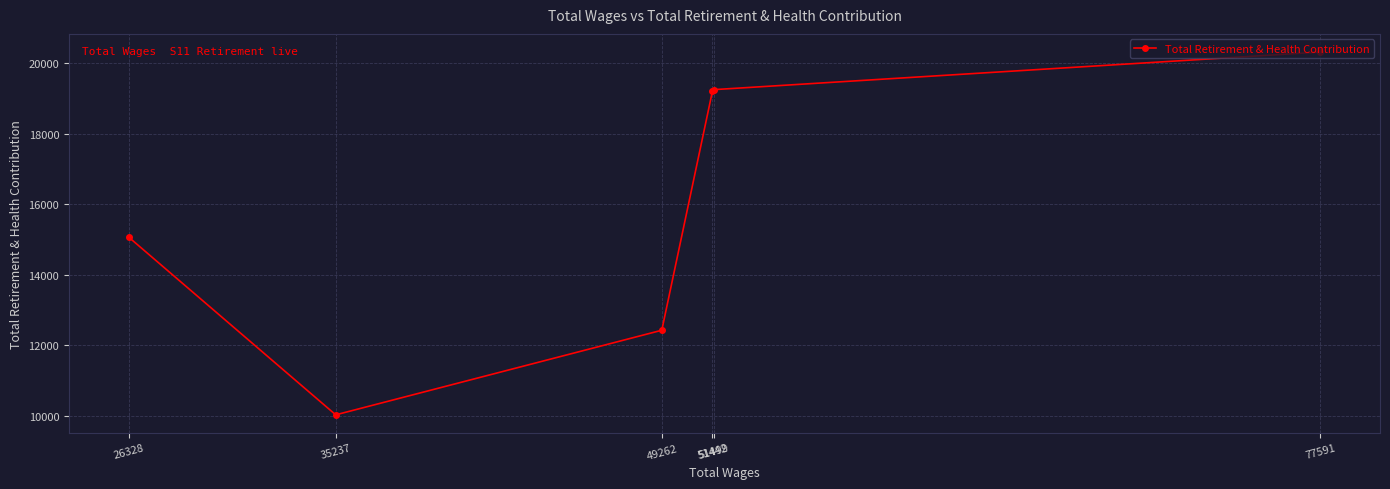

The chart shows a value of 20324 at 77591. True or false?

True